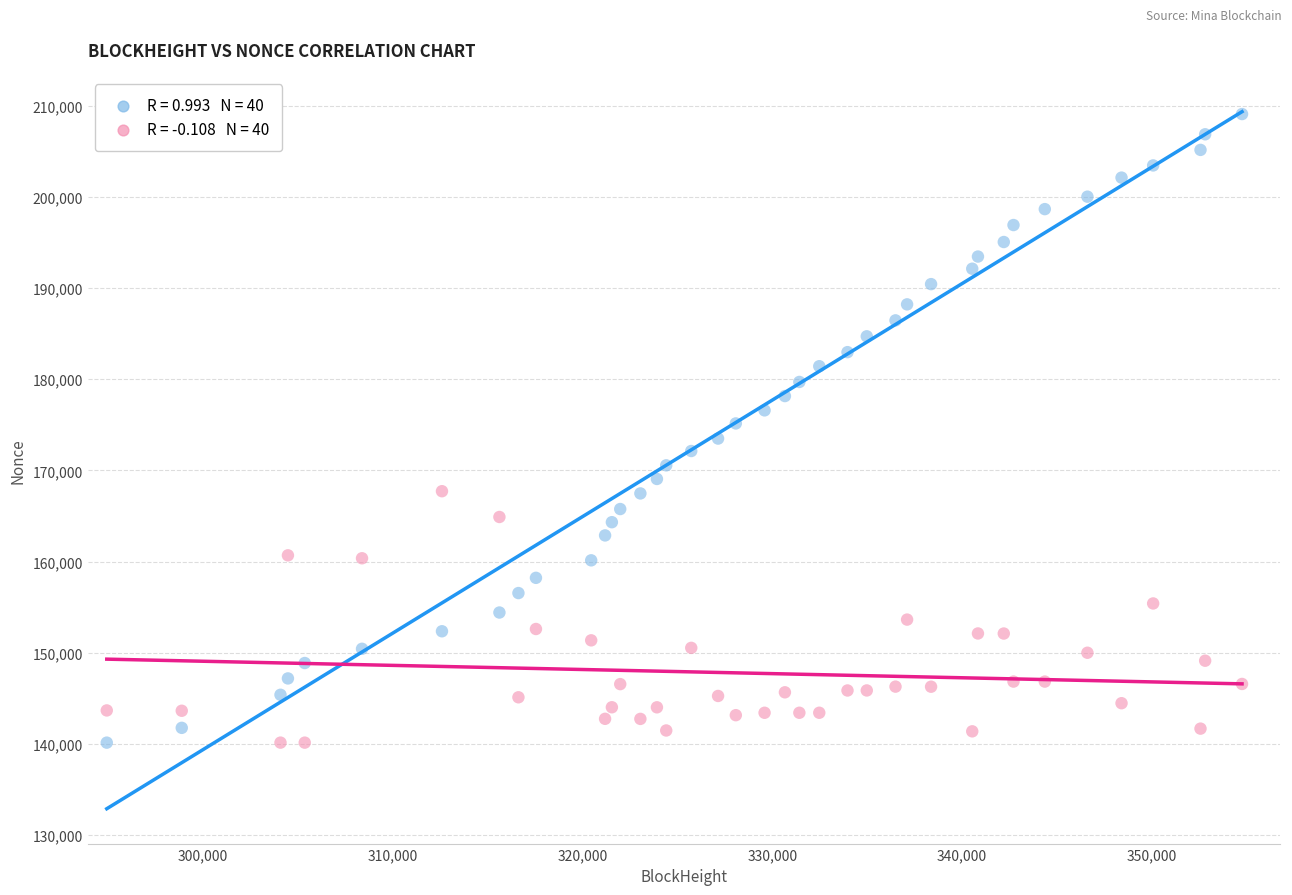

Across all data points, what is the range of X values (max minus min)?

59822.0